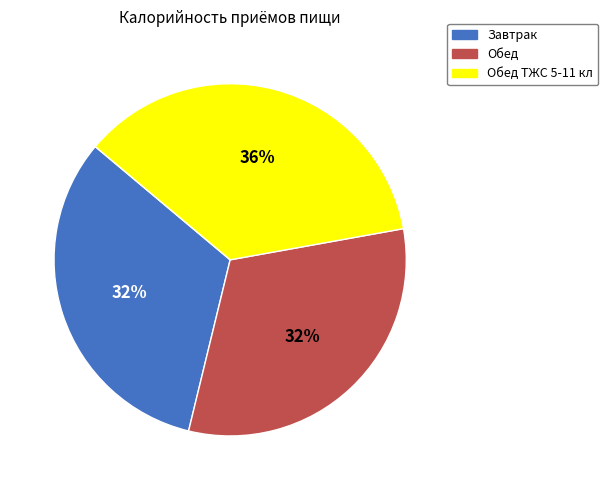

What percentage is the Завтрак slice, to the nearest percent?

32%